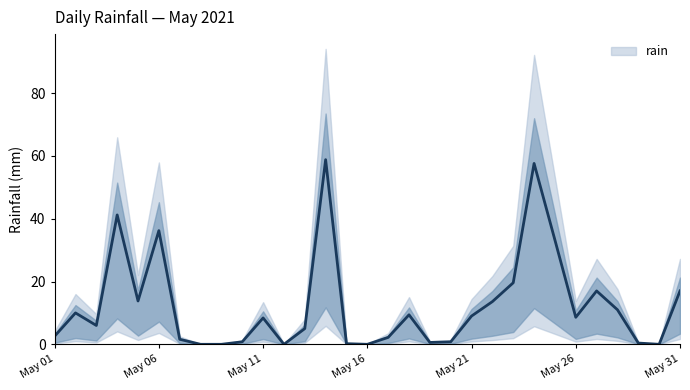

True or false: rain has a value of 8.4 at May 11.

True